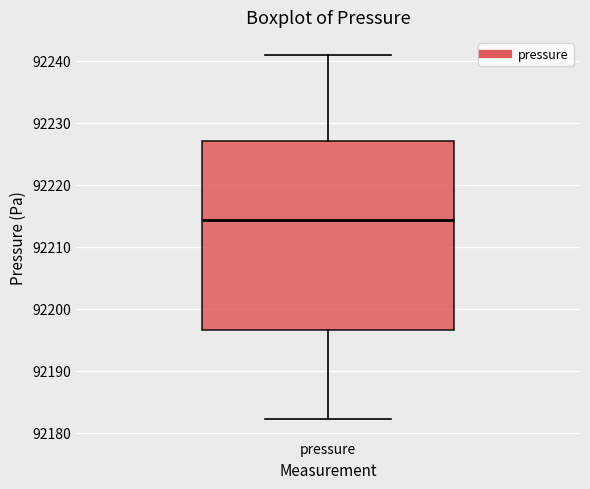

Where is the lower edge of the box for pressure on the y-axis? The values are not printed on the chart, so give them approximately, as read against the axis.

92197